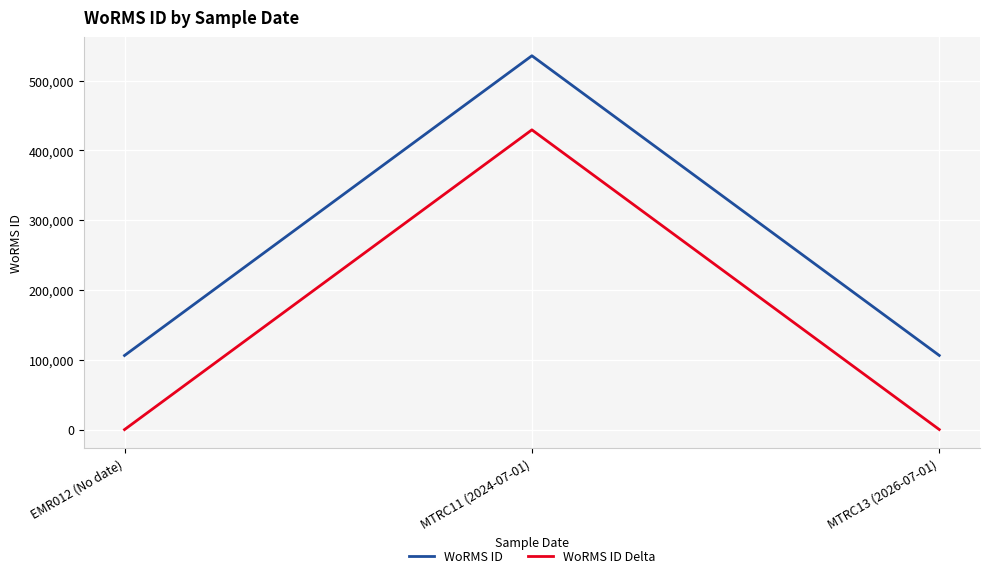

True or false: WoRMS ID Delta has a value of 622930 at MTRC11 (2024-07-01).

False